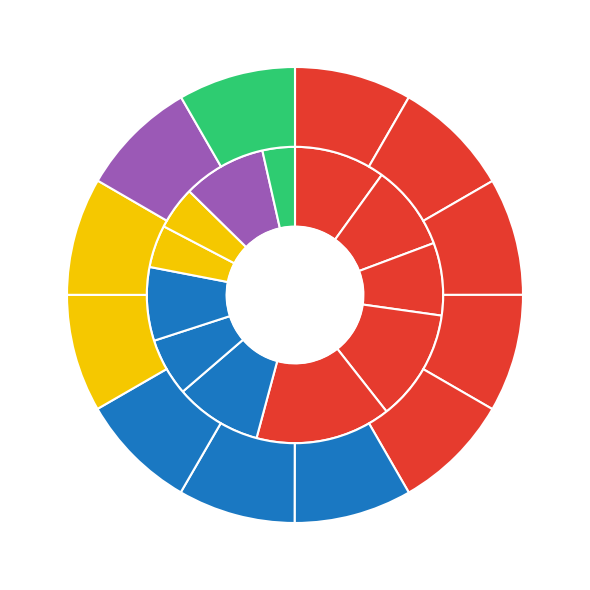

To the nearest percent, what is the difference between the largest and smallest slice percentages?

11%